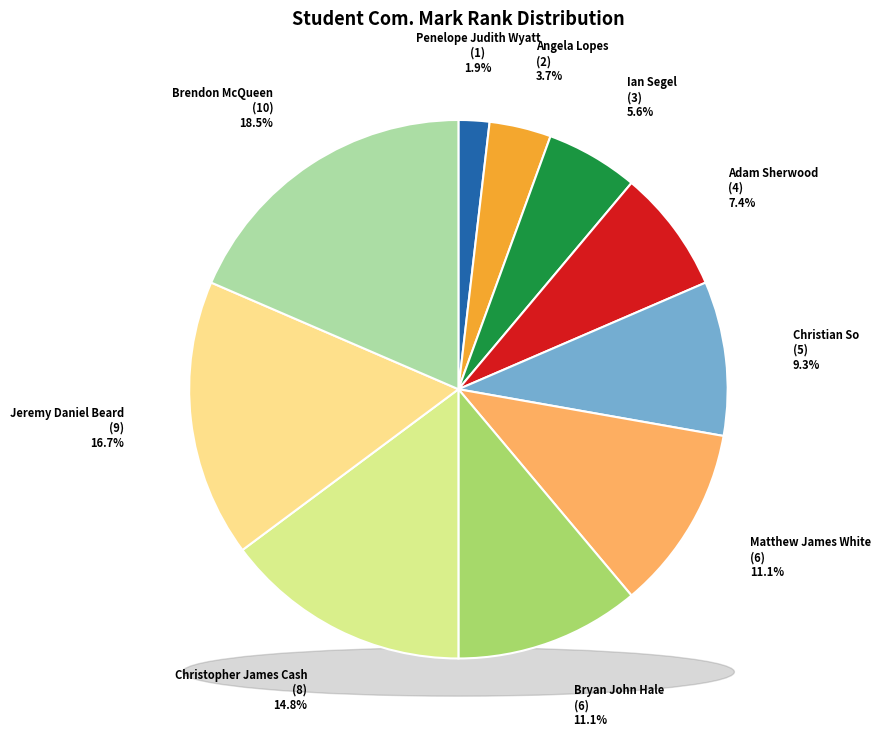

True or false: Matthew James White accounts for 19% of the total.

False